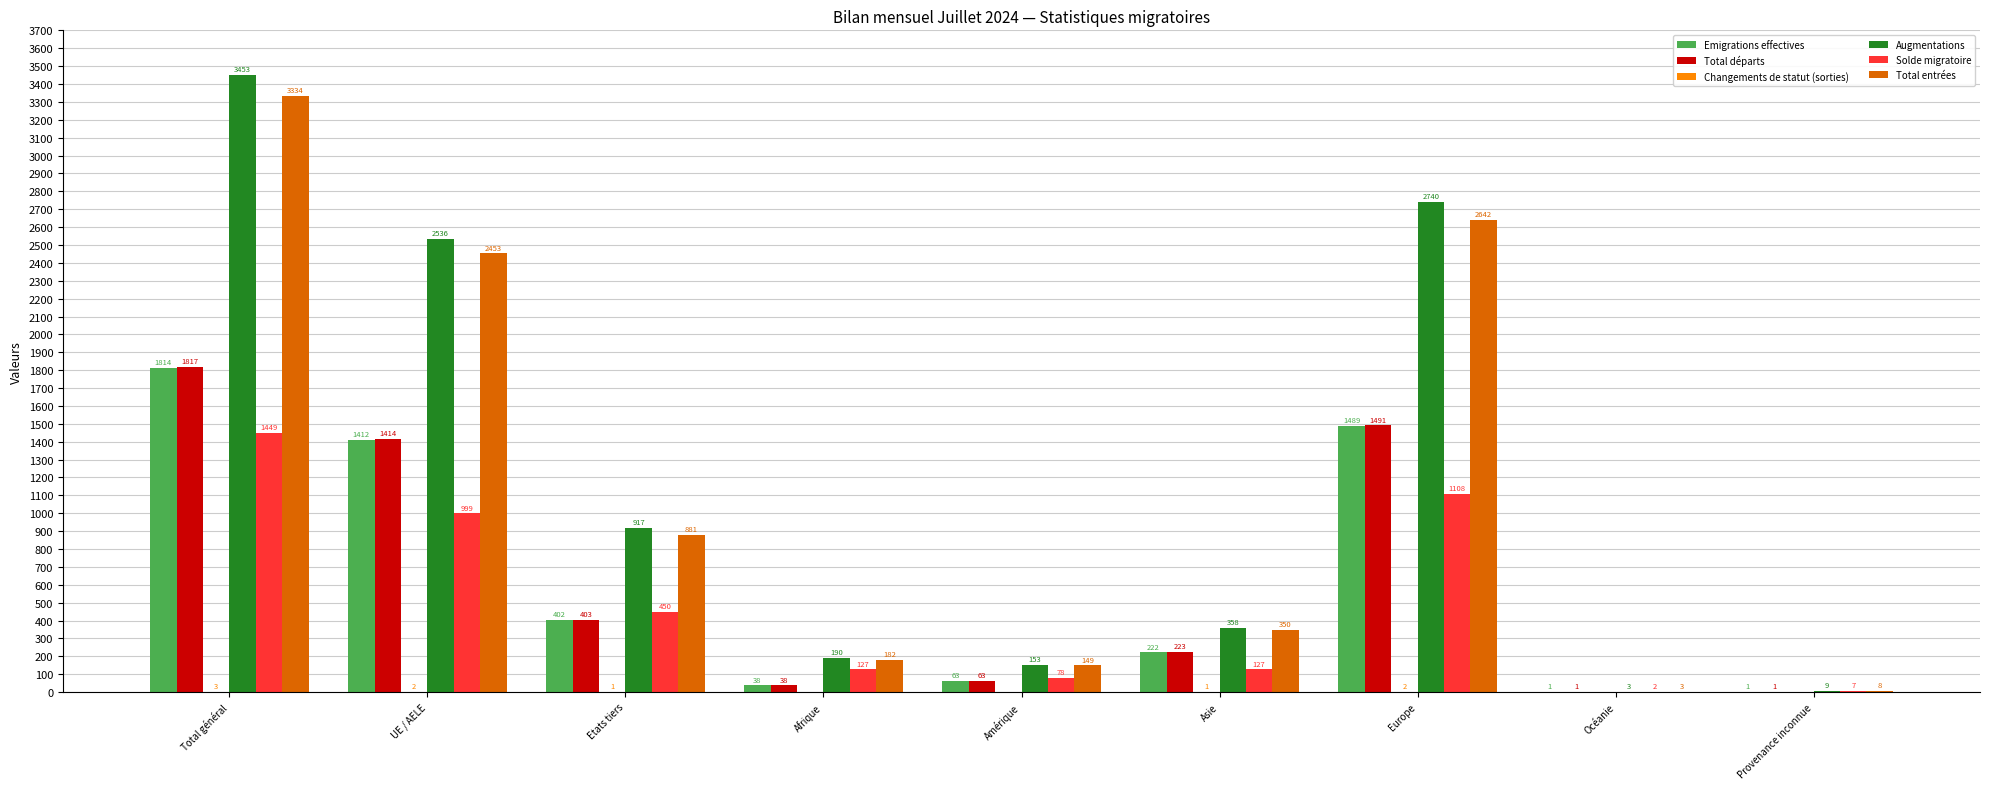

True or false: Total entrées has a value of 736 at UE / AELE.

False